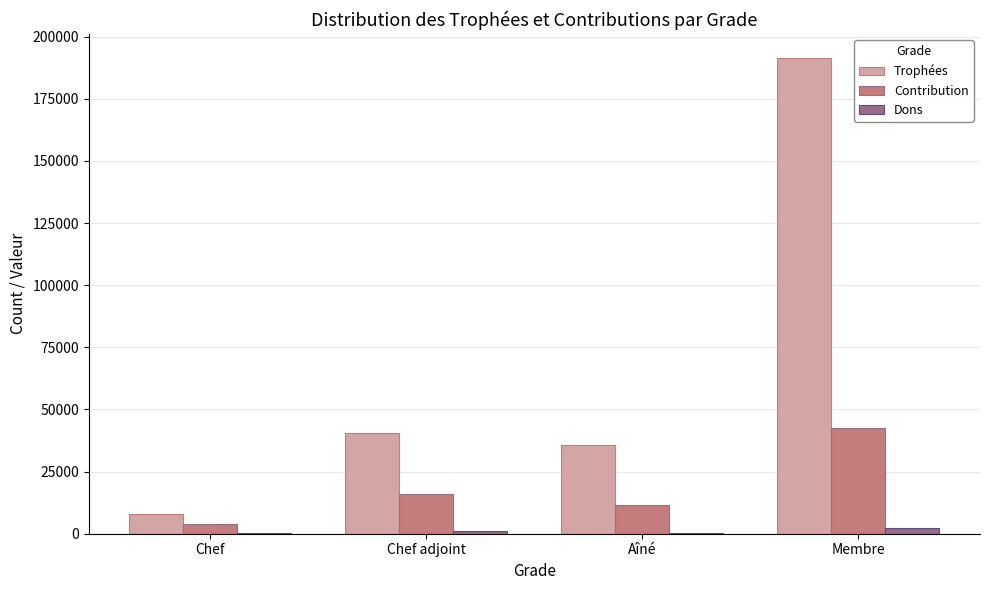

What is the sum of all Dons values?

4308